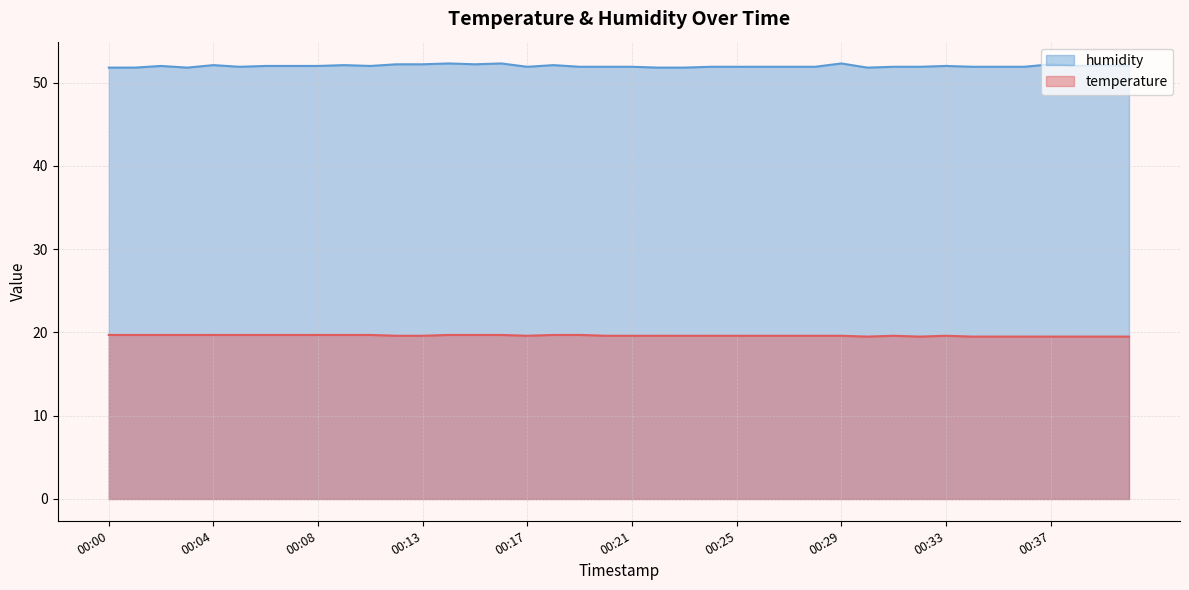

What is the total value across all series at 00:21?

71.5